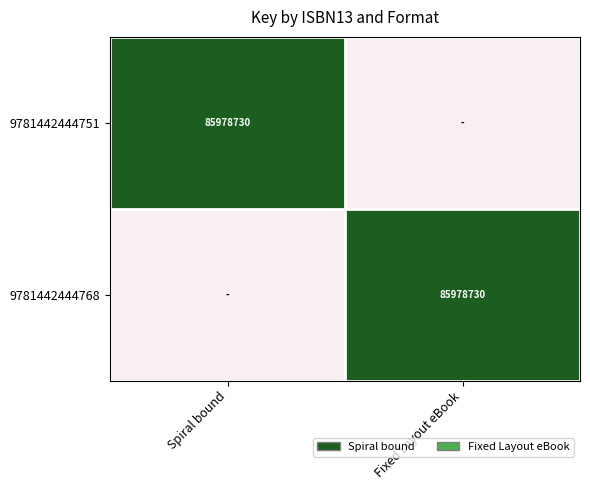

Is it true that 9781442444768 equals 150412989 at Fixed Layout eBook?

False